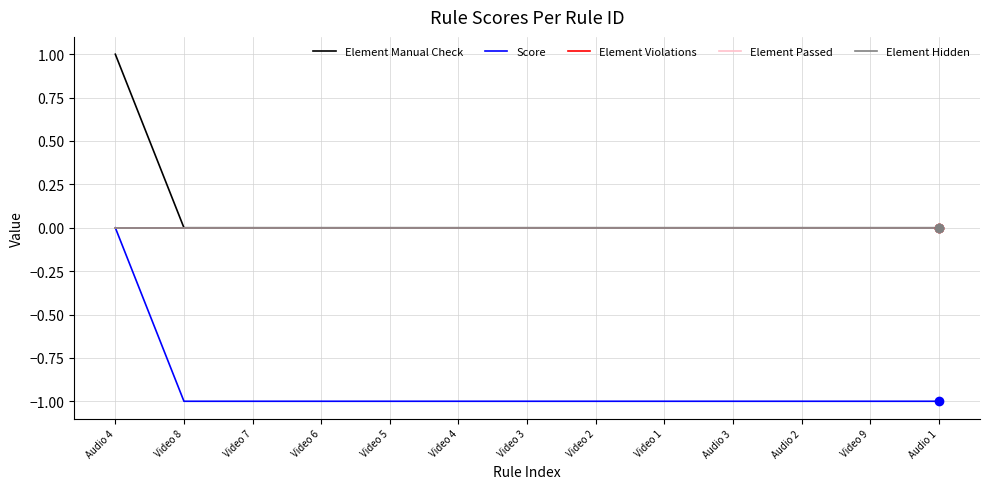

Does the chart have visible grid lines?

Yes